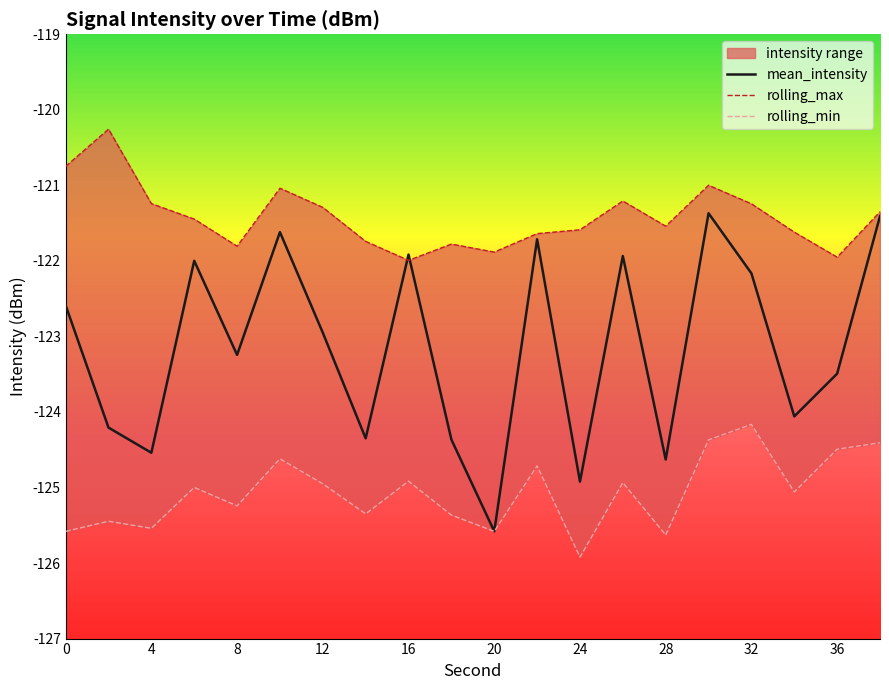

True or false: mean_intensity has a value of -197.0 at 28.

False